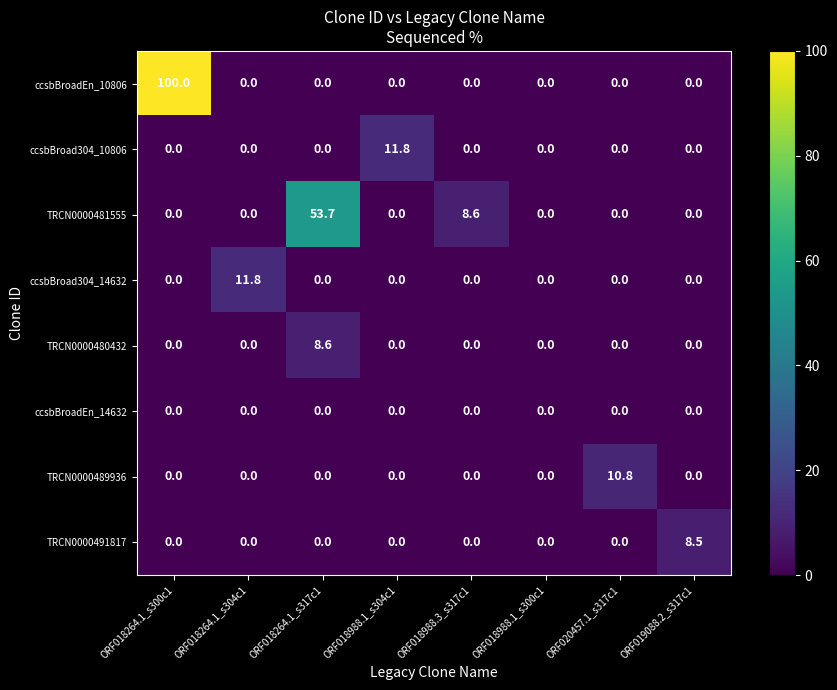

What is the average value of the TRCN0000481555 series?

7.8